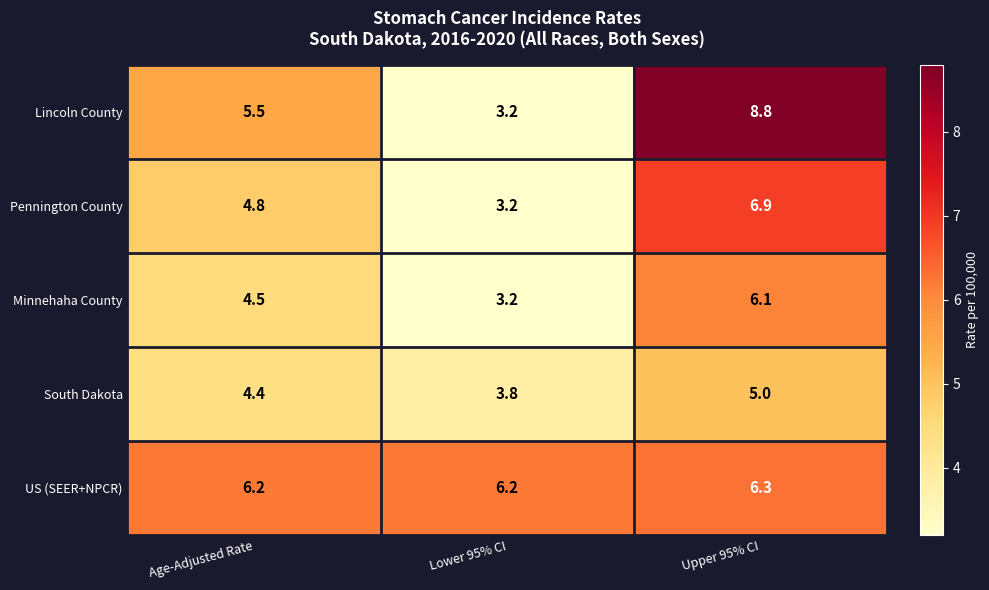

What is the total value across all series at Lower 95% CI?

19.6